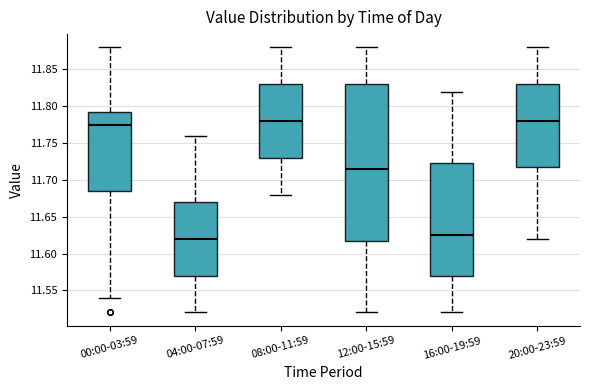

Reading left to right, read every box against the y-axis: the position of its median line, the range the box covers, and the ends of its whiskers. The values are not printed on the chart, so give them approximately, as read against the axis.

00:00-03:59: median 11.775, box 11.685 to 11.795, whiskers 11.540 to 11.880
04:00-07:59: median 11.620, box 11.570 to 11.670, whiskers 11.520 to 11.760
08:00-11:59: median 11.780, box 11.730 to 11.830, whiskers 11.680 to 11.880
12:00-15:59: median 11.715, box 11.620 to 11.830, whiskers 11.520 to 11.880
16:00-19:59: median 11.625, box 11.570 to 11.725, whiskers 11.520 to 11.820
20:00-23:59: median 11.780, box 11.720 to 11.830, whiskers 11.620 to 11.880